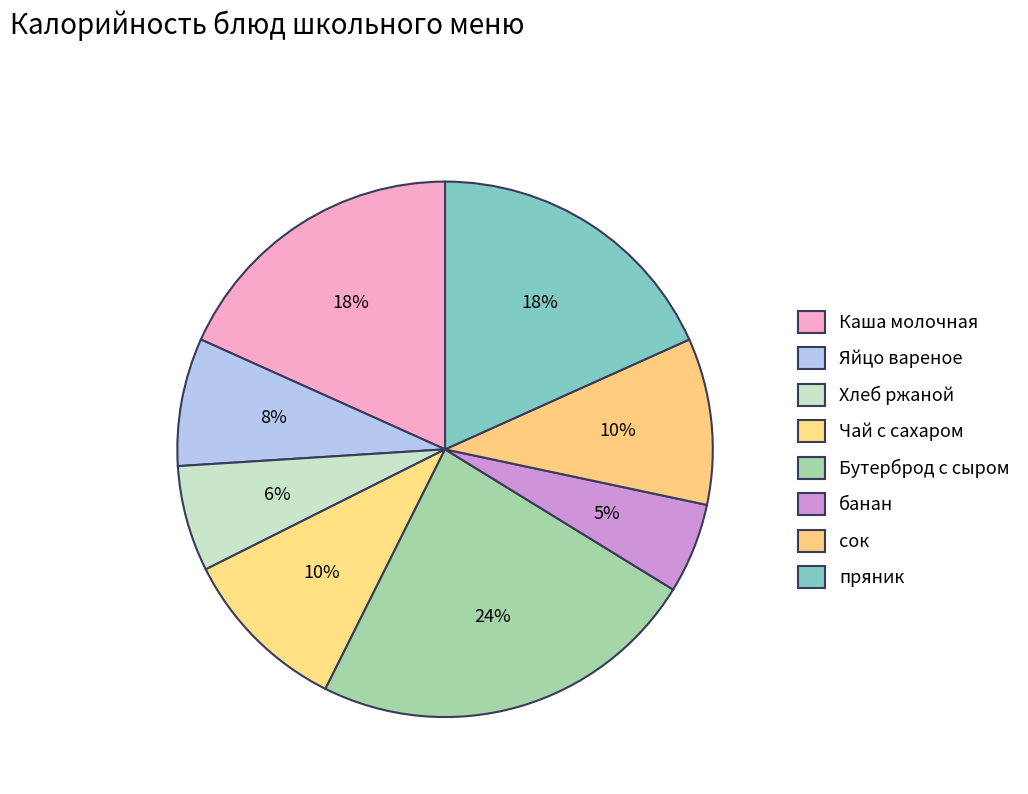

How many segments does this pie chart have?

8